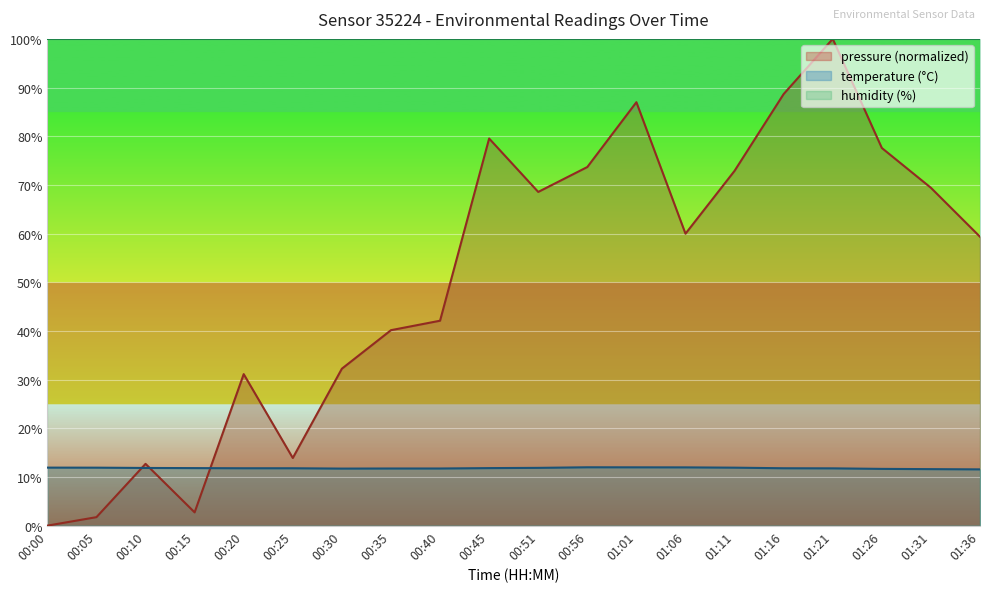

How many lines are shown in the chart?

2